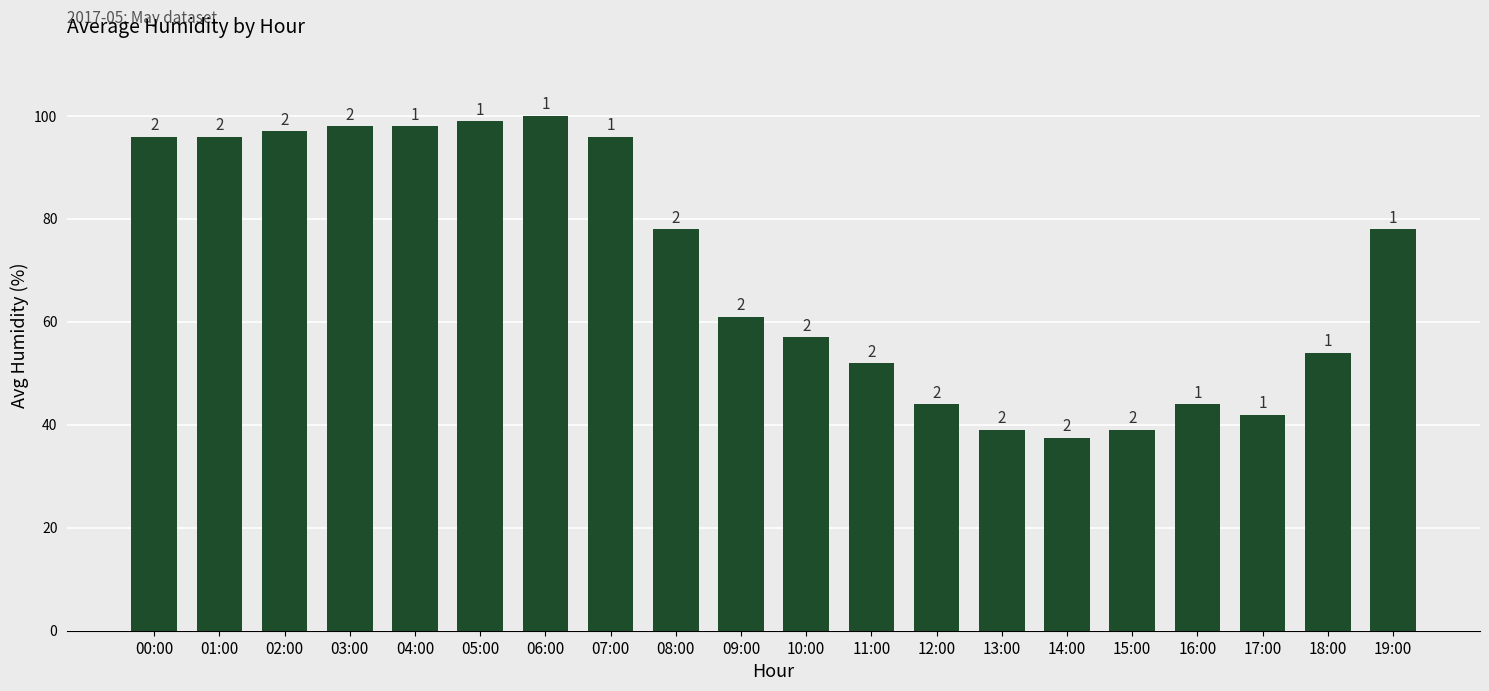

Are the bars horizontal?

No